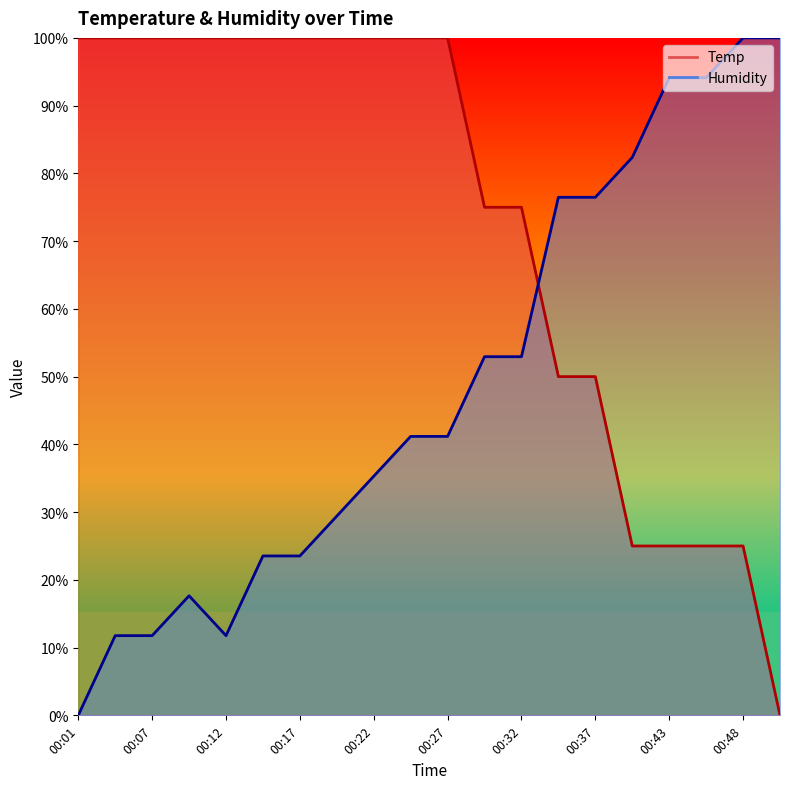

How many interior local valleys does the Humidity series have?

1